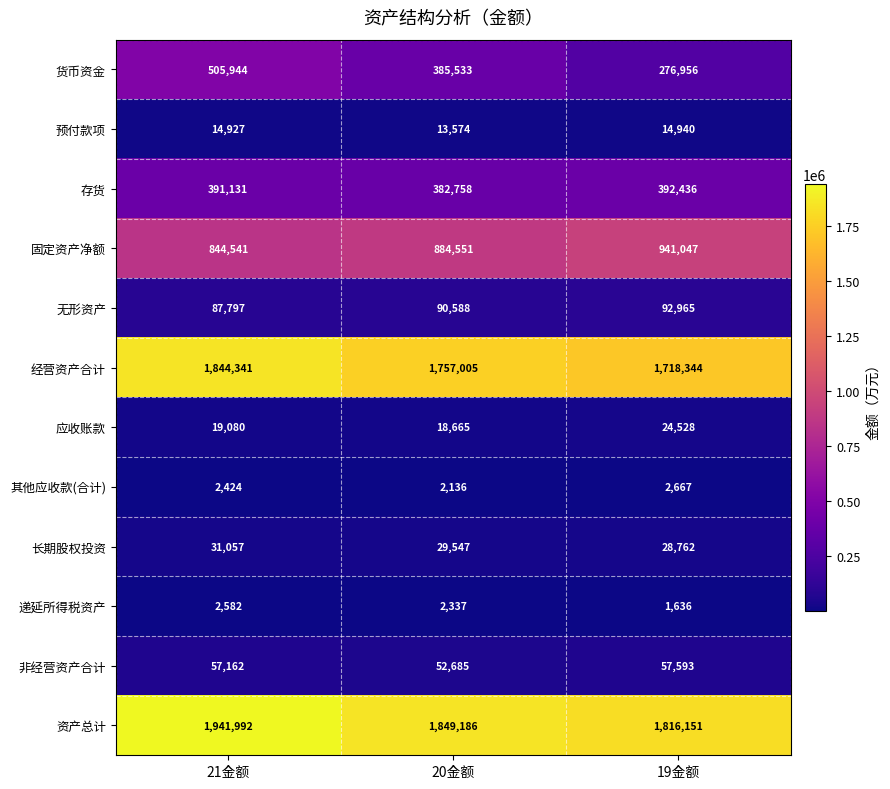

How many series are shown in this chart?

12